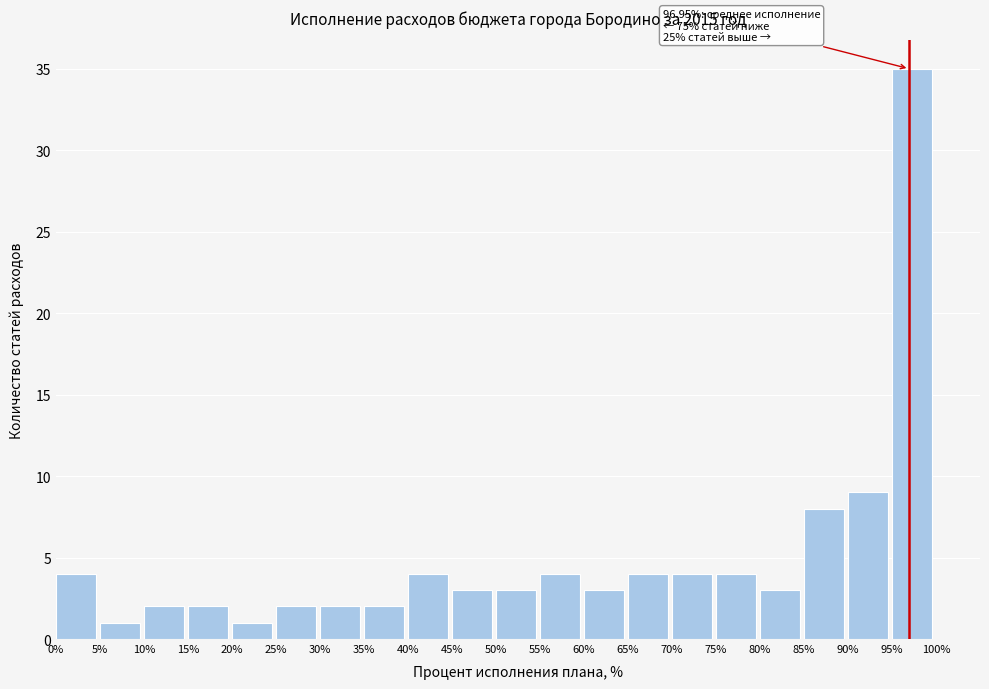

Which range on the x-axis has the tallest bar?

95% to 100%